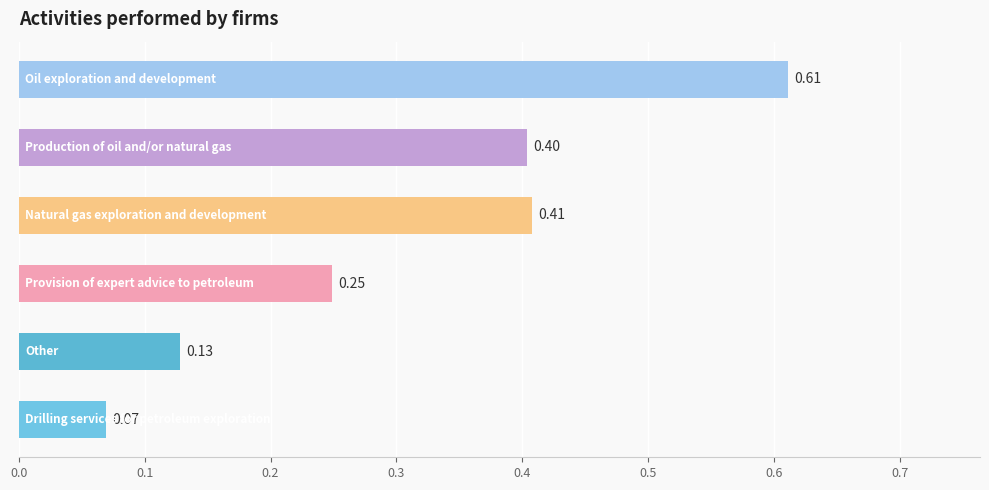

What is the sum of all values?

1.9